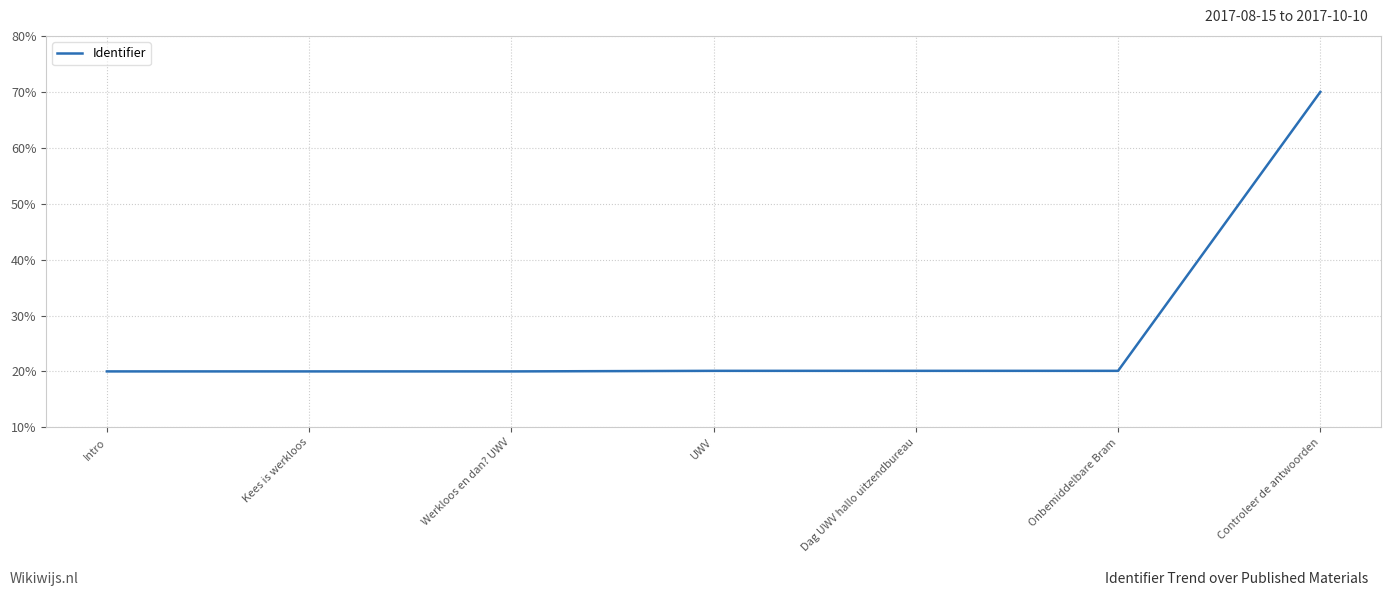

At which category does the chart reach its peak across all series?

Controleer de antwoorden